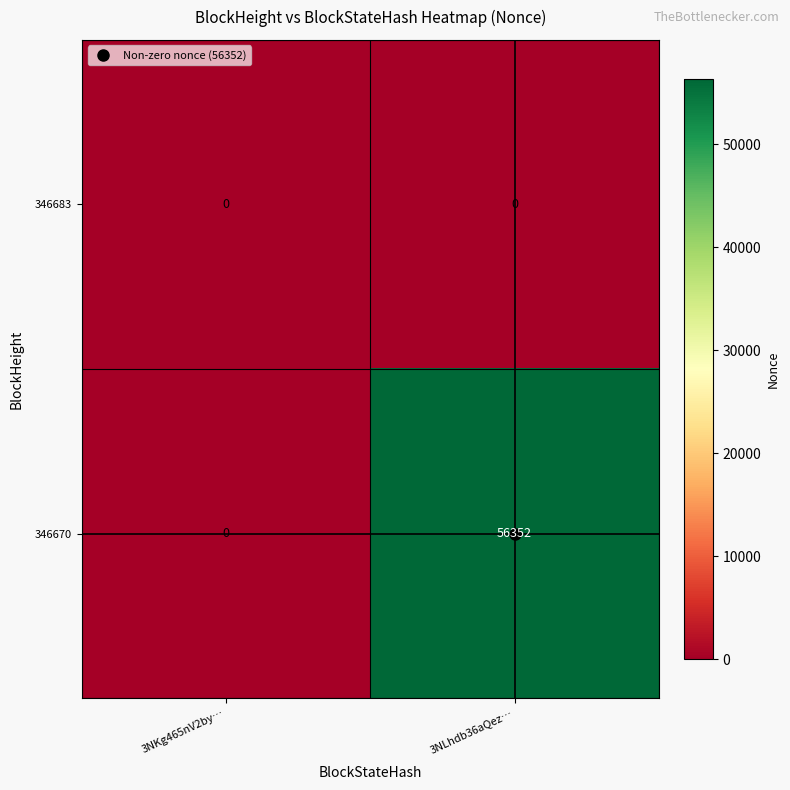

What is the sum of the 346670 values at 3NLhdb36aQez… and 3NKg465nV2by…?

56352